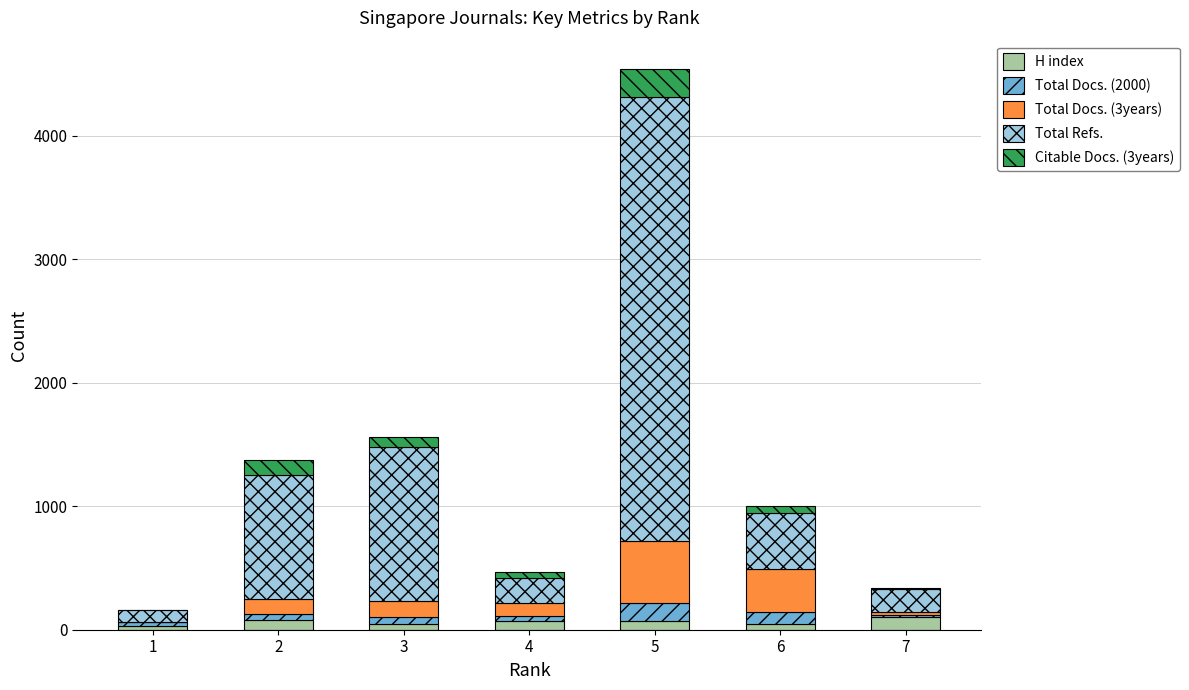

At which category is the sum across all series the highest?

5